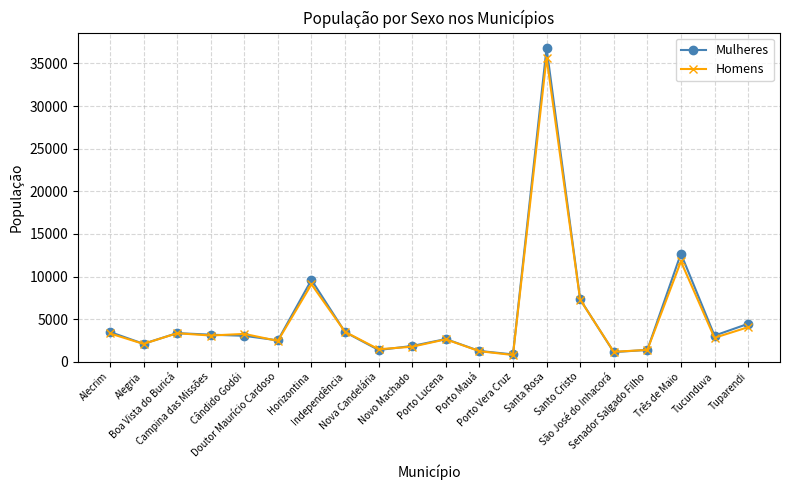

What is the greatest value displayed?

36810